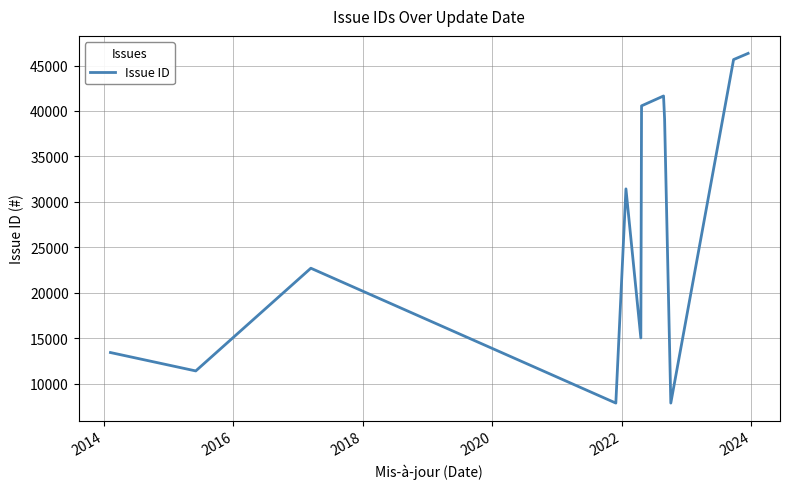

What is the minimum value shown in the chart?

7859